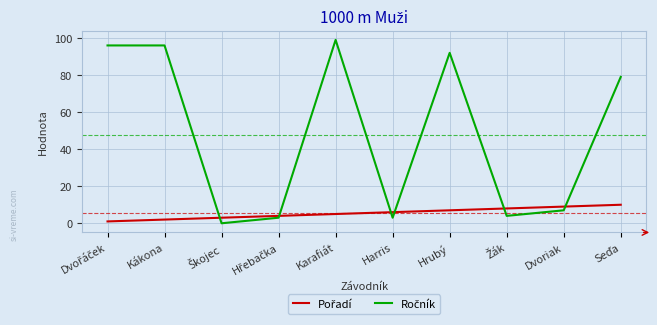

At which category is the sum across all series the highest?

Karafiát